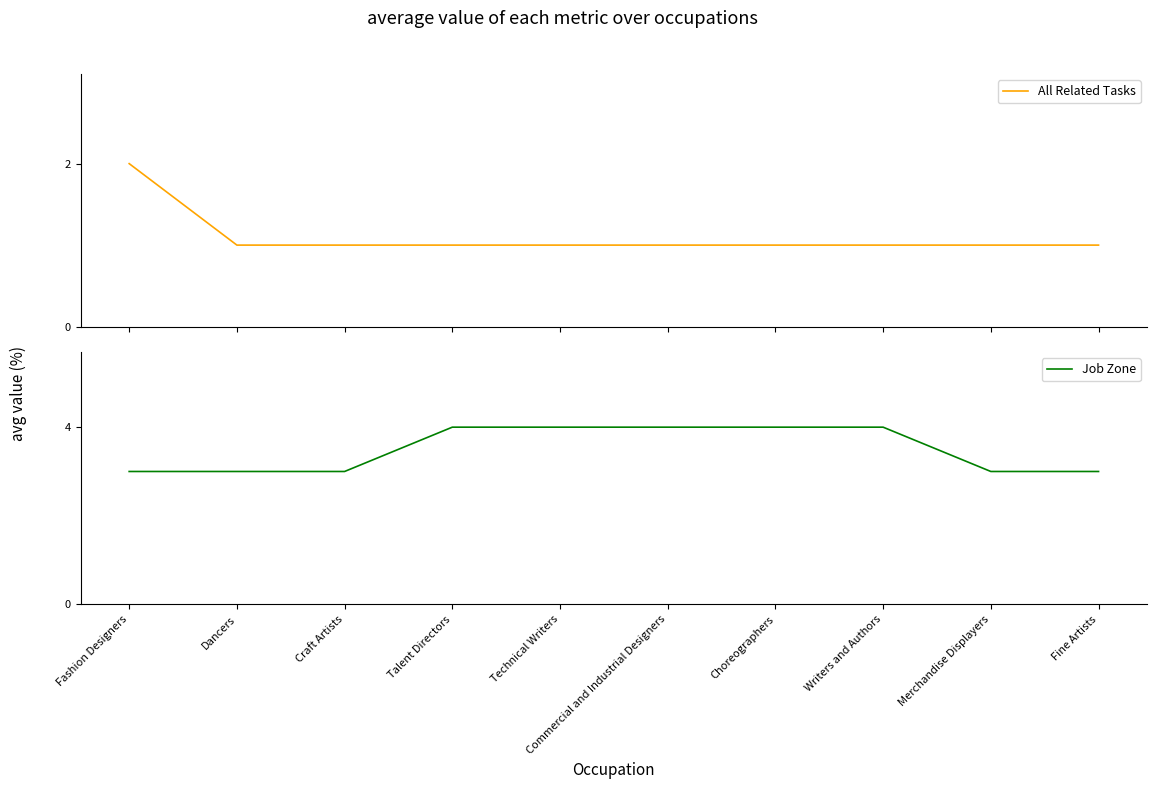

The Job Zone series shows 7 at Talent Directors. True or false?

False